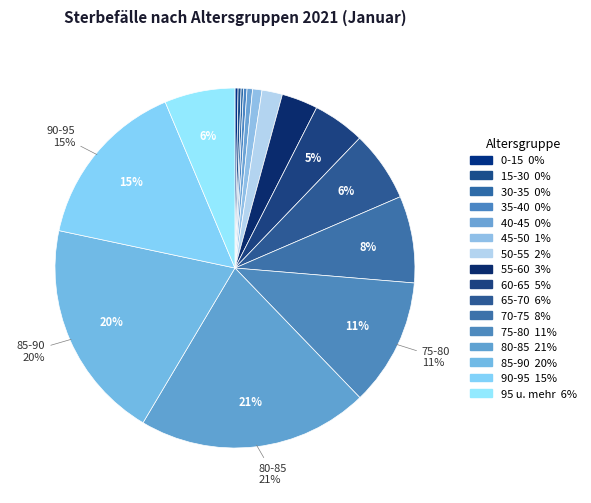

The 40-45 slice represents 1% of the pie. True or false?

False